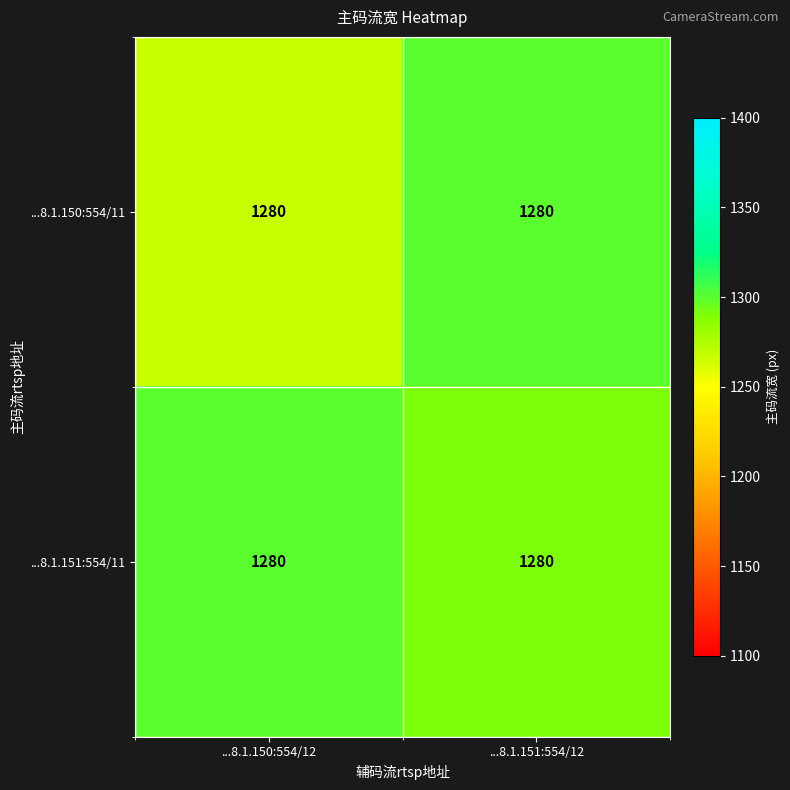

True or false: ...8.1.150:554/11 has a value of 303.6 at ...8.1.151:554/12.

False